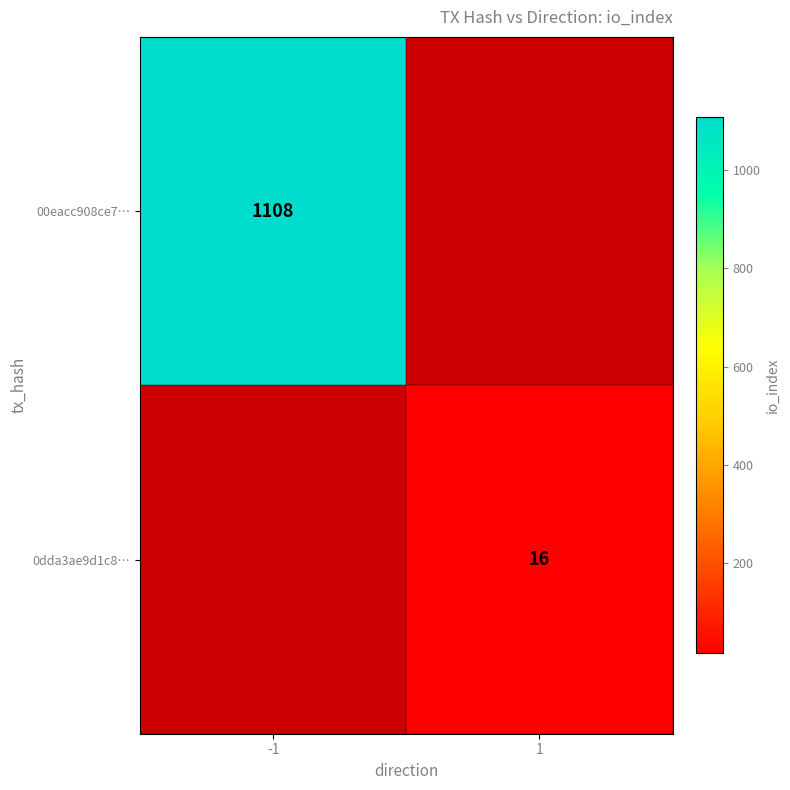

The 00eacc908ce7… series shows 1662 at -1. True or false?

False